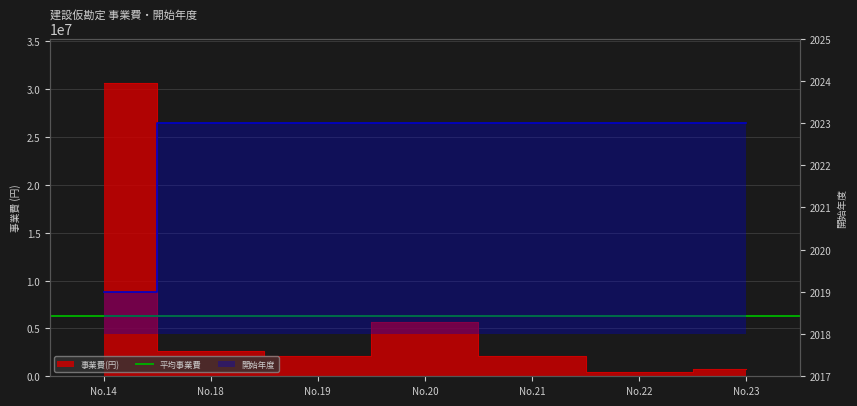

Which series has the widest spread of values?

事業費(円)